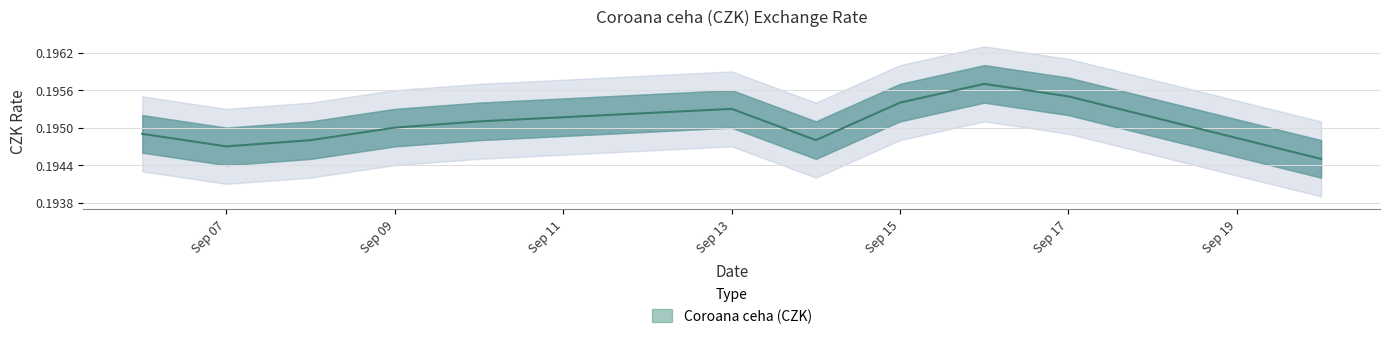

What is the smallest value displayed?

0.2